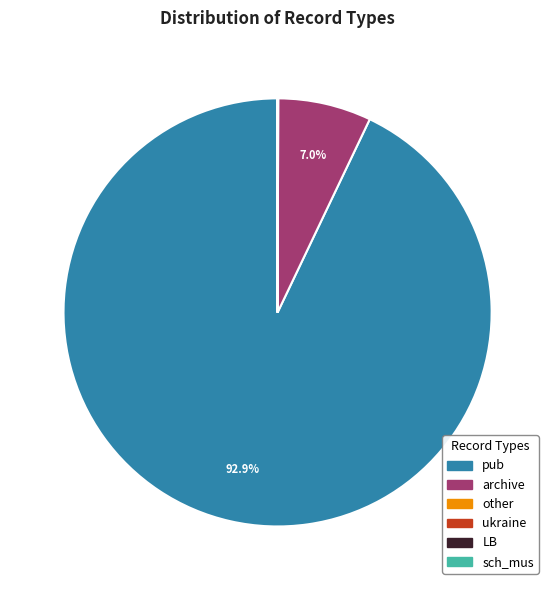

What is the majority slice?

pub